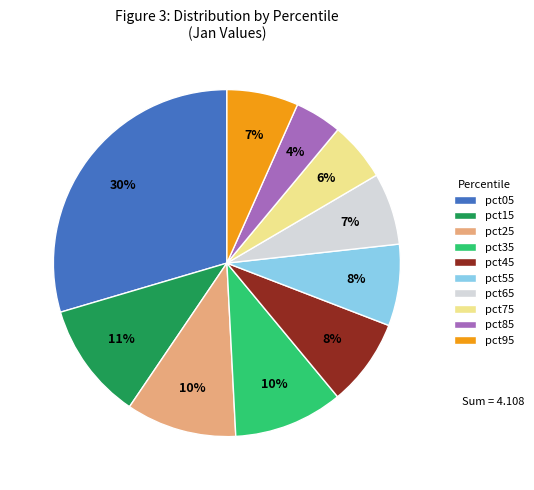

Is the sum of pct45 and pct85 greater than half?

No